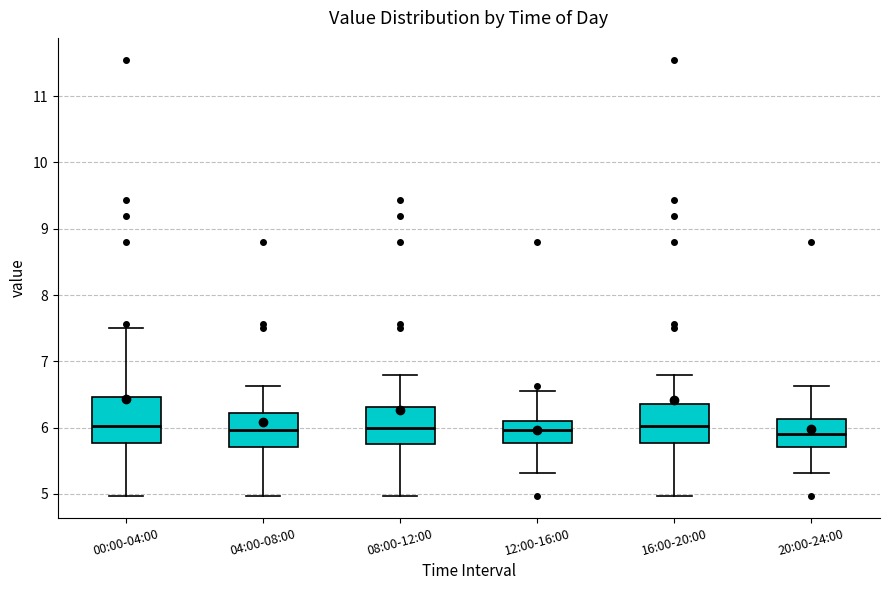

Reading left to right, read every box against the y-axis: the position of its median line, the range the box covers, and the ends of its whiskers. The values are not printed on the chart, so give them approximately, as read against the axis.

00:00-04:00: median 6.0, box 5.8 to 6.5, whiskers 5.0 to 7.5
04:00-08:00: median 6.0, box 5.7 to 6.2, whiskers 5.0 to 6.6
08:00-12:00: median 6.0, box 5.8 to 6.3, whiskers 5.0 to 6.8
12:00-16:00: median 6.0, box 5.8 to 6.1, whiskers 5.3 to 6.6
16:00-20:00: median 6.0, box 5.8 to 6.4, whiskers 5.0 to 6.8
20:00-24:00: median 5.9, box 5.7 to 6.1, whiskers 5.3 to 6.6